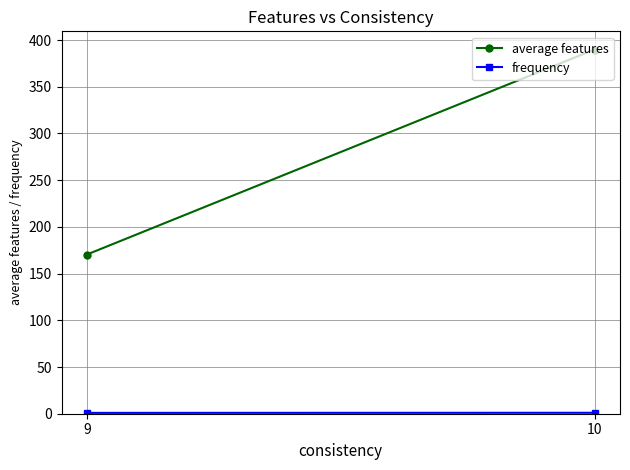

Between 9 and 10, which is larger?

10